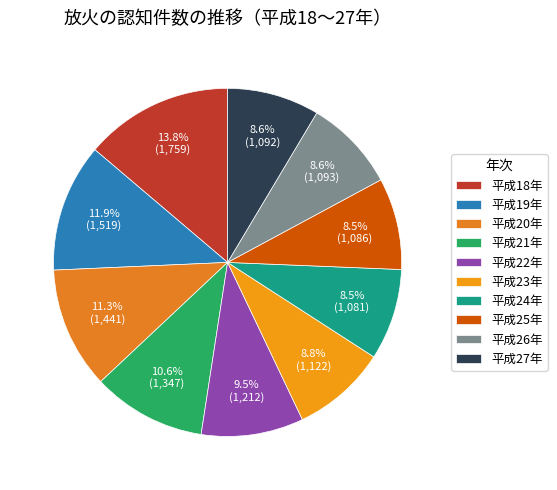

Which slice is the largest?

平成18年